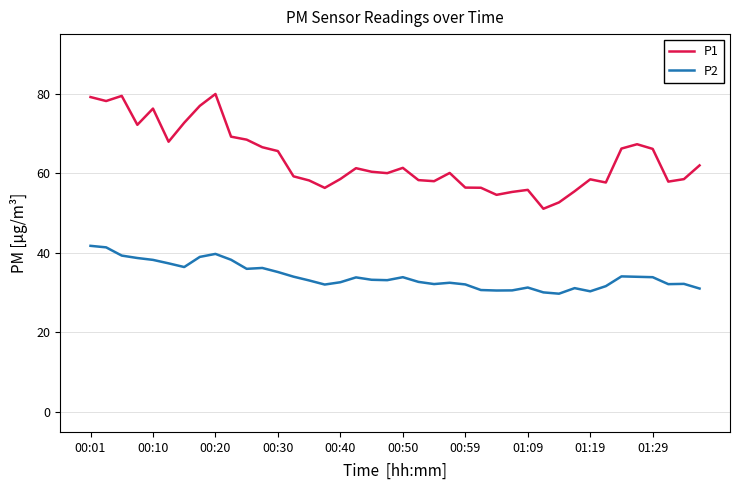

Which series has the largest total across all categories?

P1